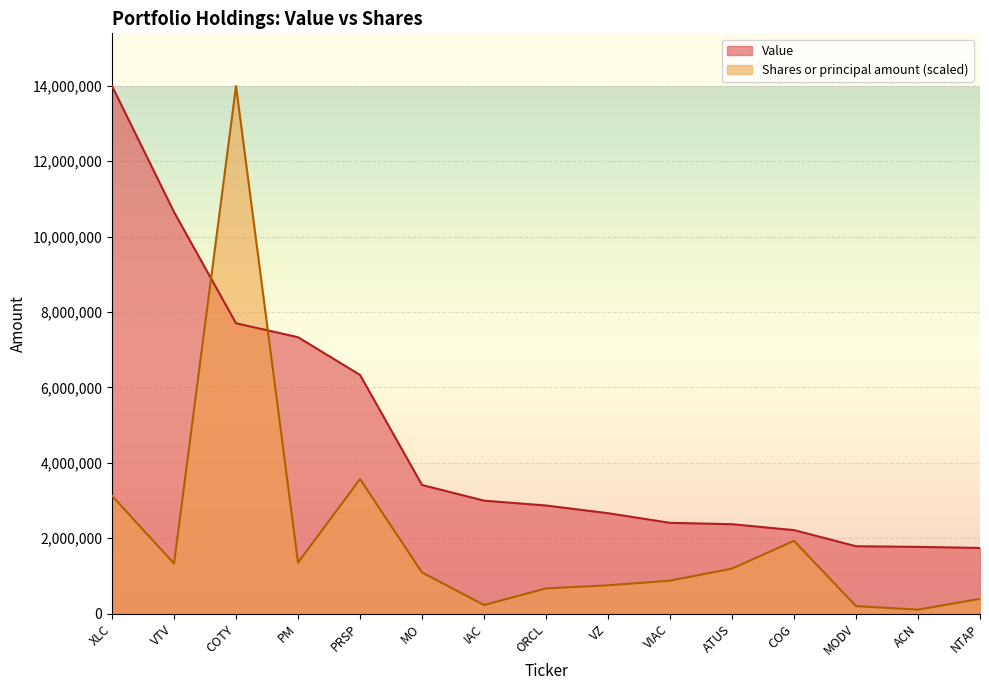

What is the value of the Shares or principal amount point at the 2nd from the left?

1326836.7